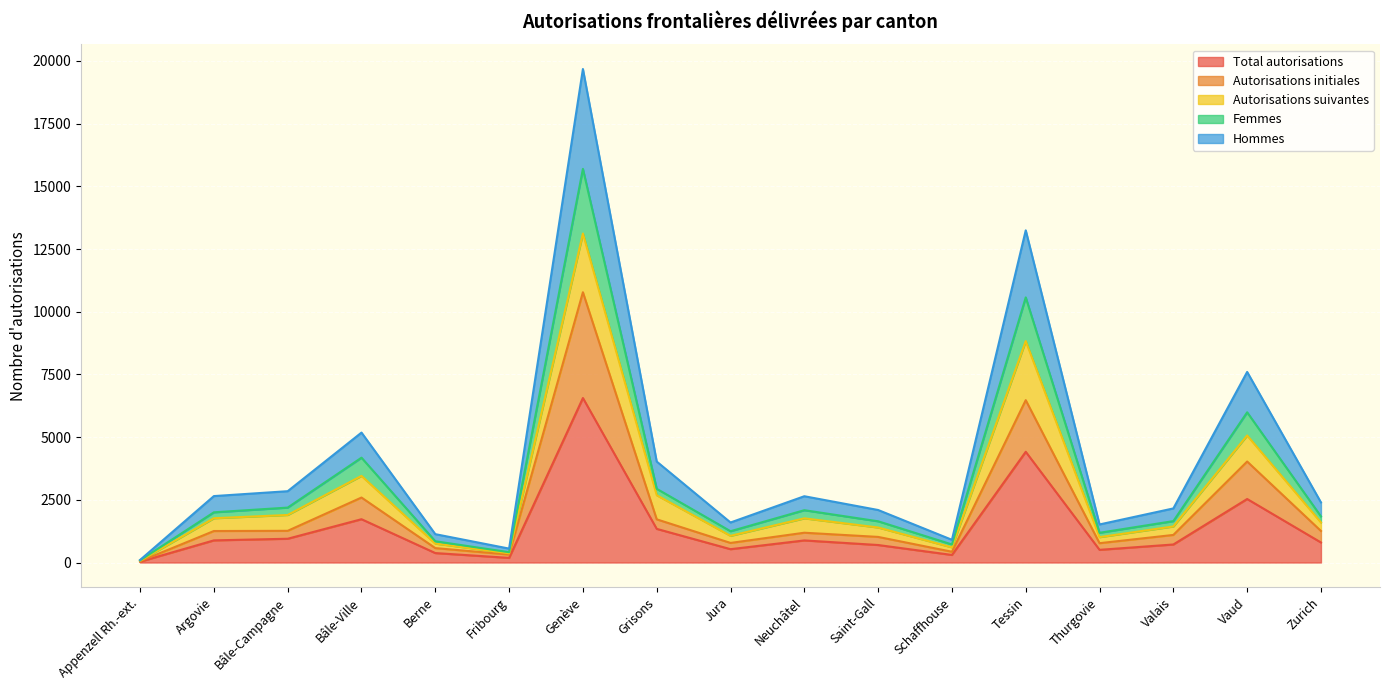

At which category does Femmes reach its first local valley?

Fribourg